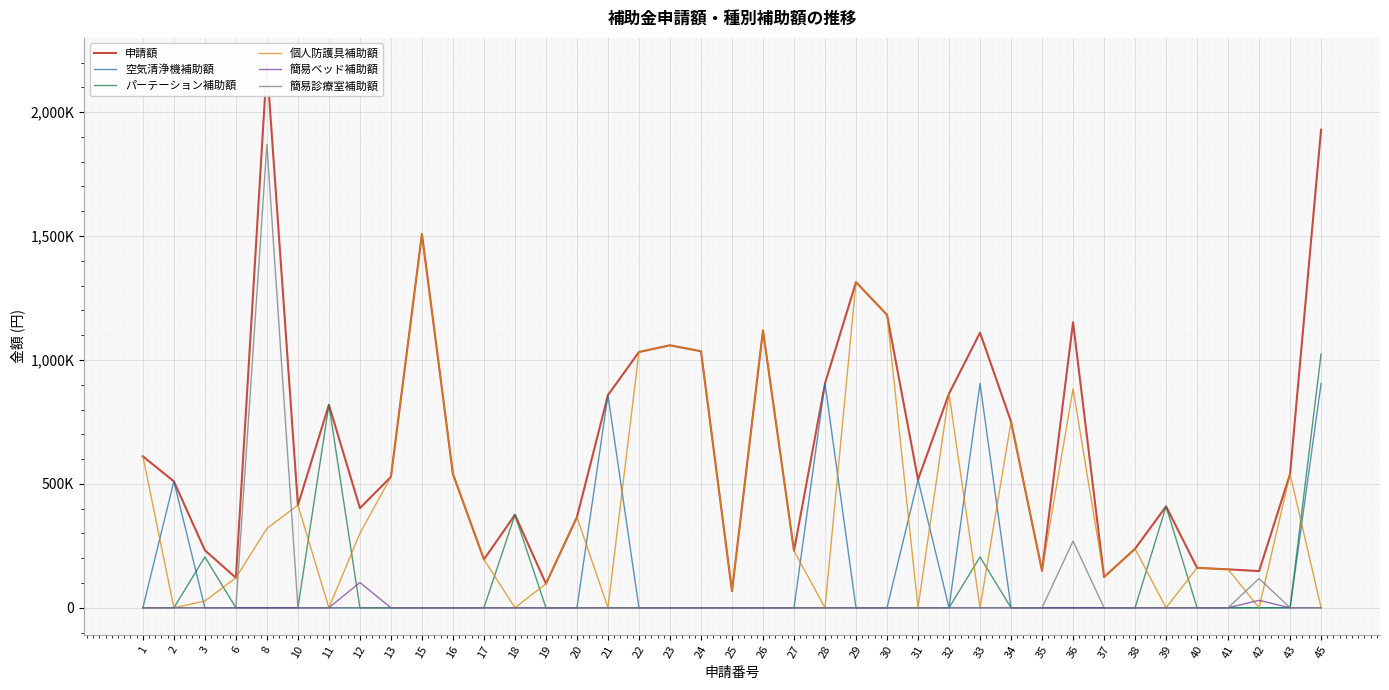

What is the difference between the highest and lowest values at 31?

517000